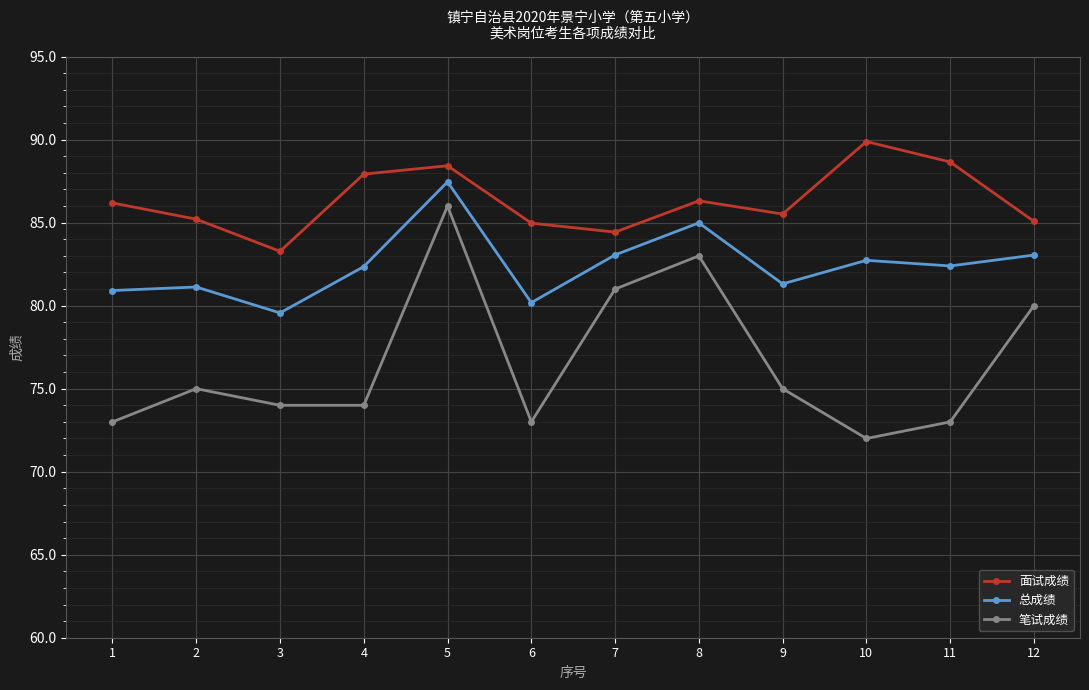

Is this an area chart (filled region under the line)?

No